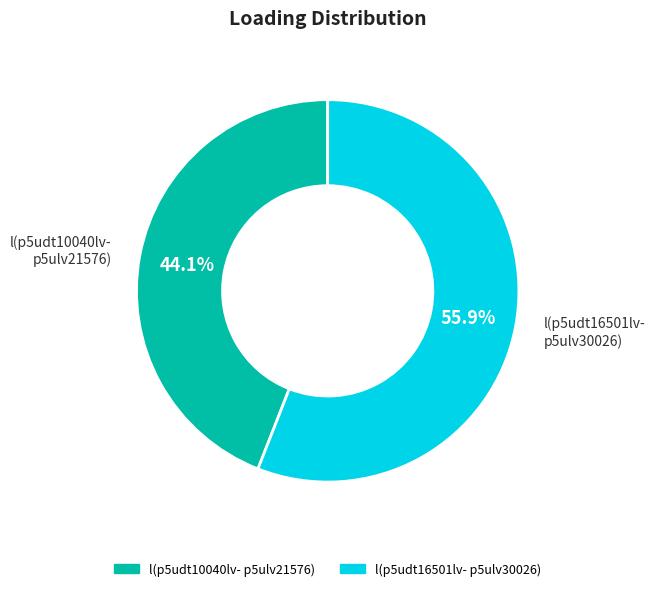

Is there any slice that represents more than half of the pie?

Yes